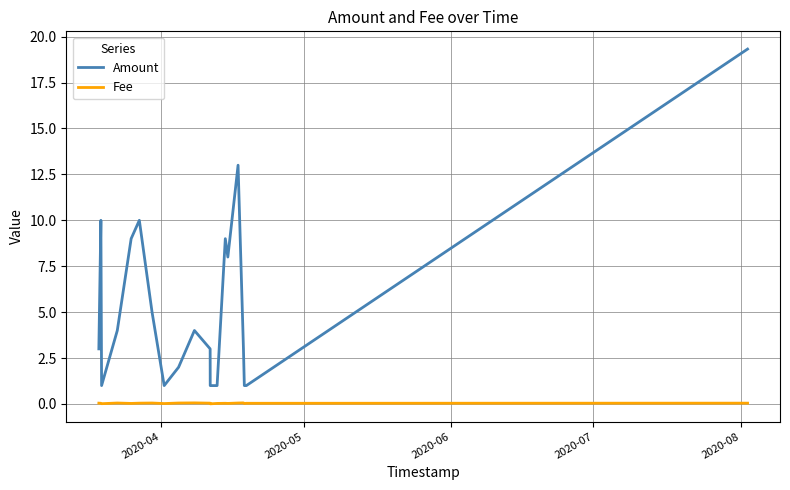

Rank the series by their maximum value, from highest to lowest.

Amount, Fee